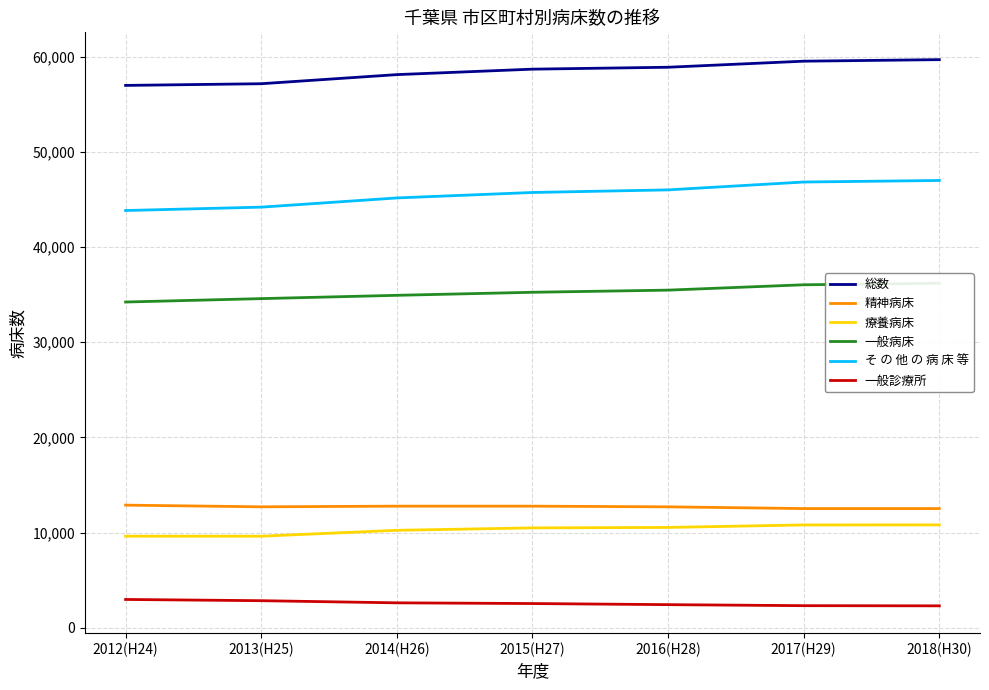

Does the chart display data point markers on the line(s)?

No